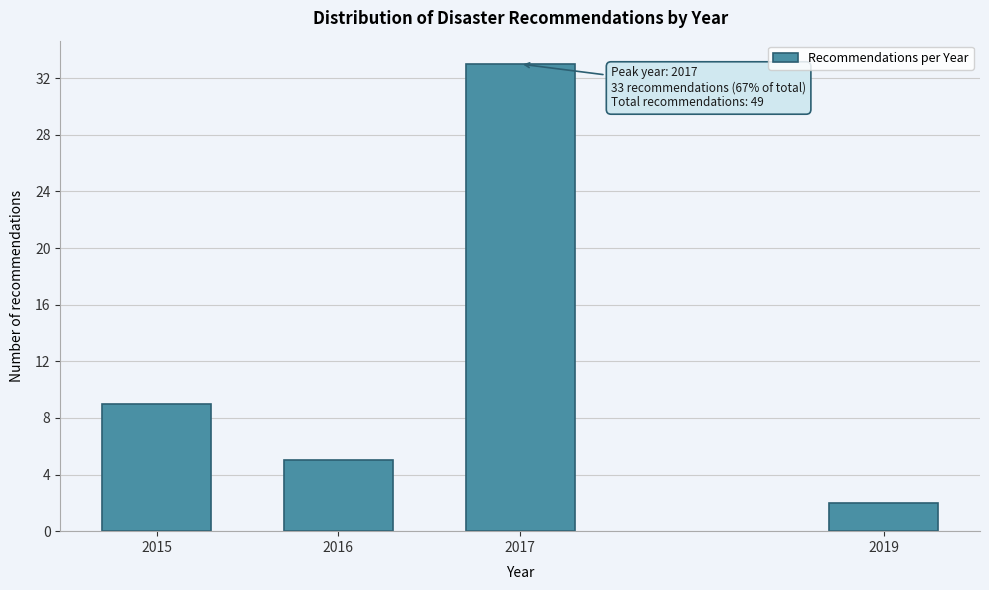

Reading left to right, list all the values displayed in this chart.

9	5	33	2